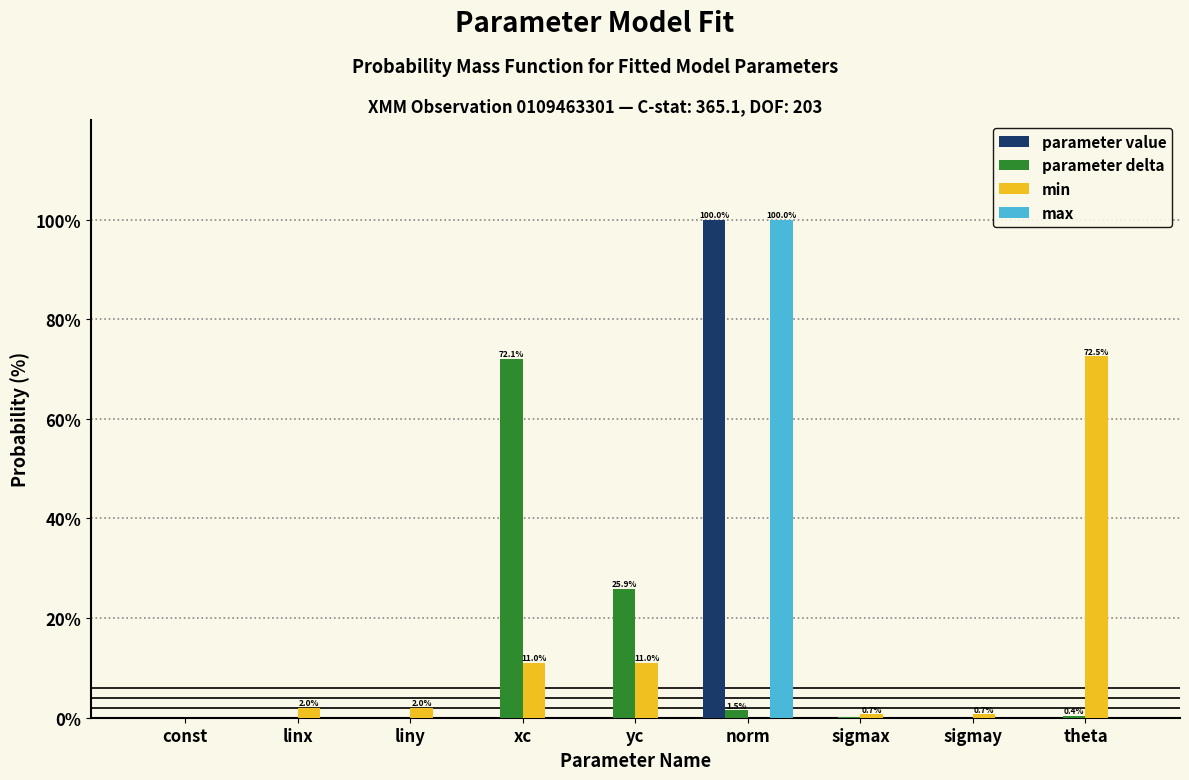

At which category is the sum across all series the highest?

norm